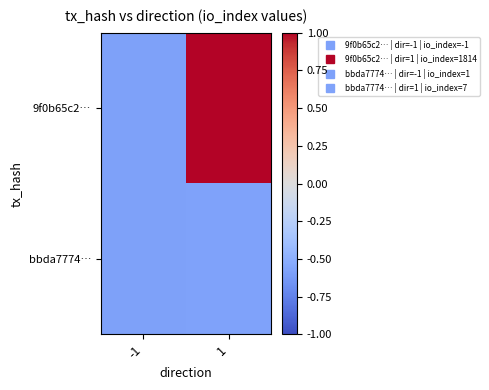

Reading right to left, list all the values displayed in this chart.

9f0b65c2…: 1=1.0	-1=-0.6
bbda7774…: 1=-0.6	-1=-0.6